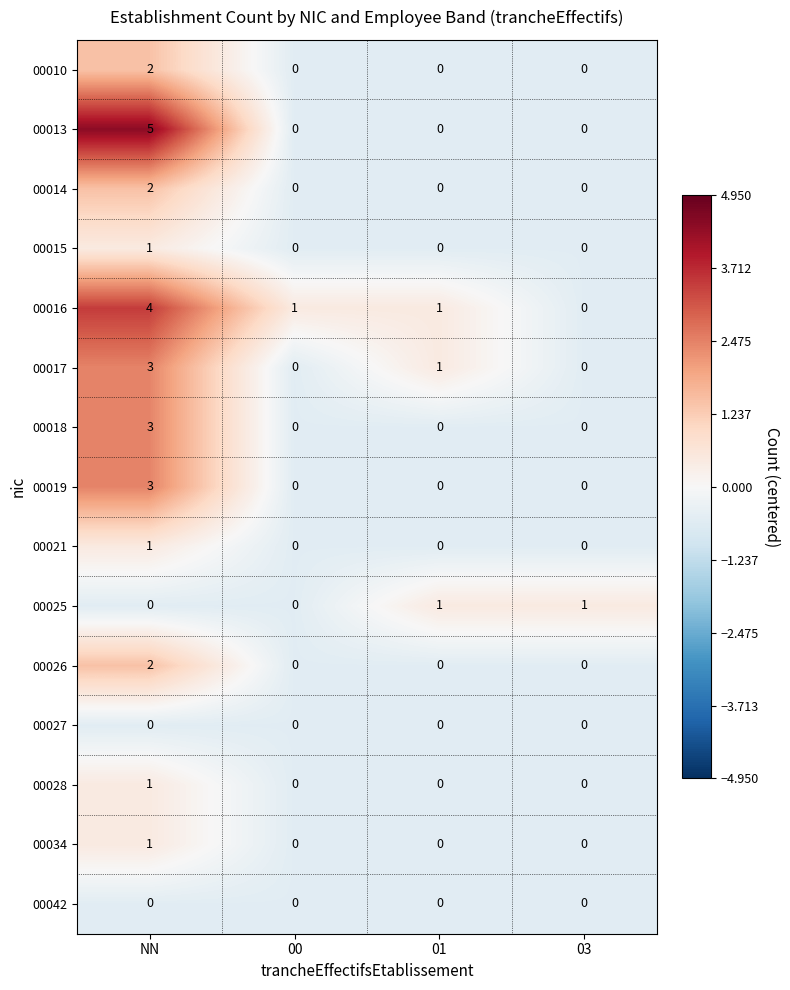

How many distinct data groups are displayed?

15